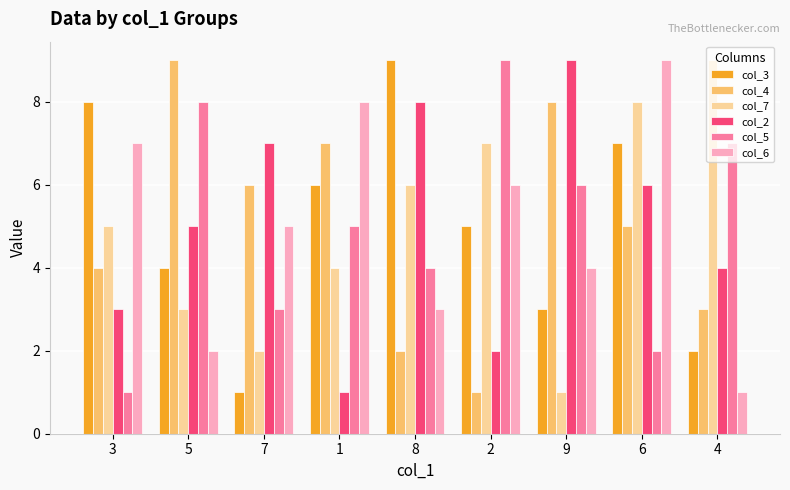

What is the sum of all col_6 values?

45